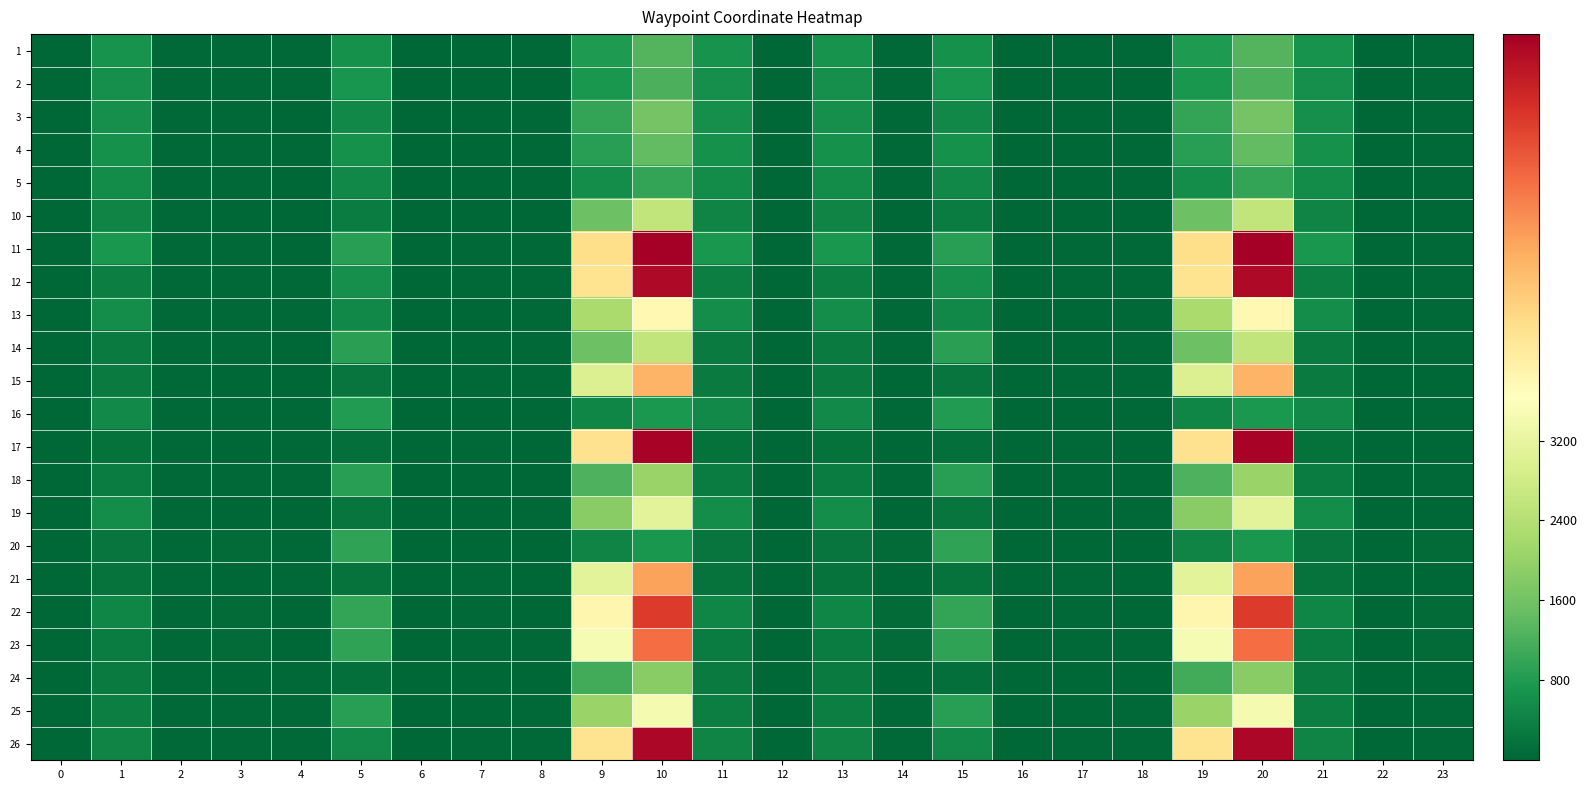

What is the difference between the highest and lowest values at 21?

572